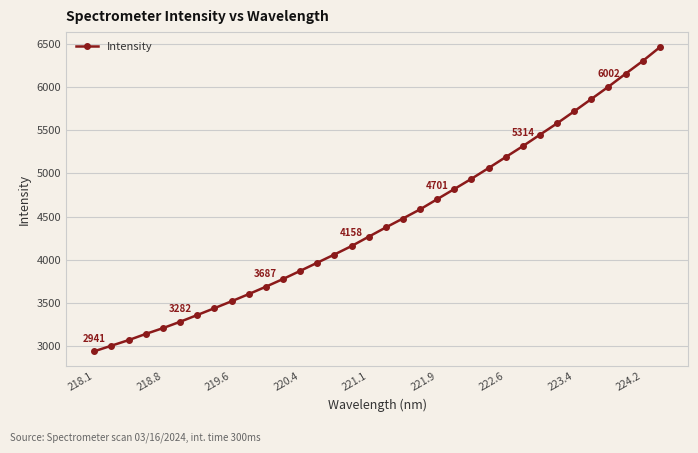

What is the minimum value shown in the chart?

2940.6